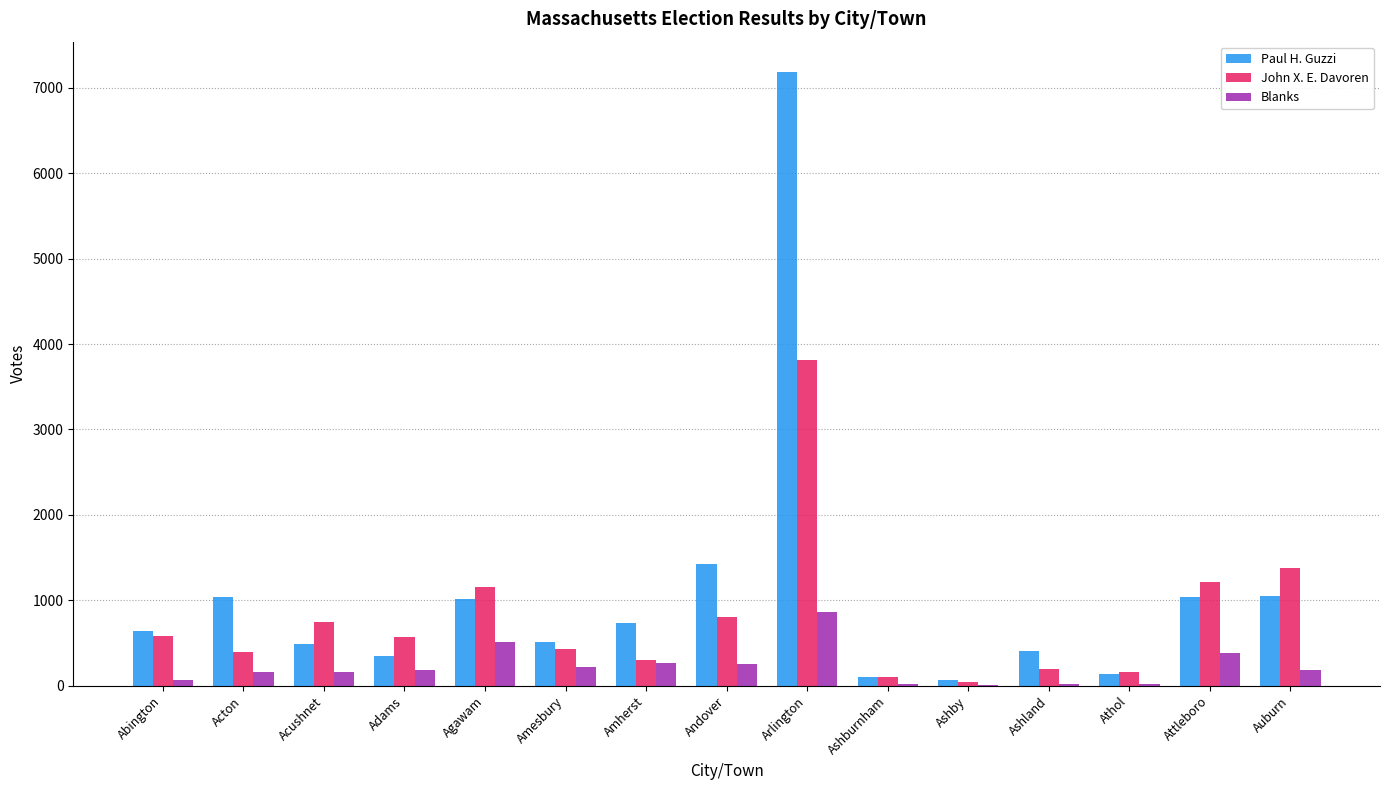

What is the average value of the Paul H. Guzzi series?

1079